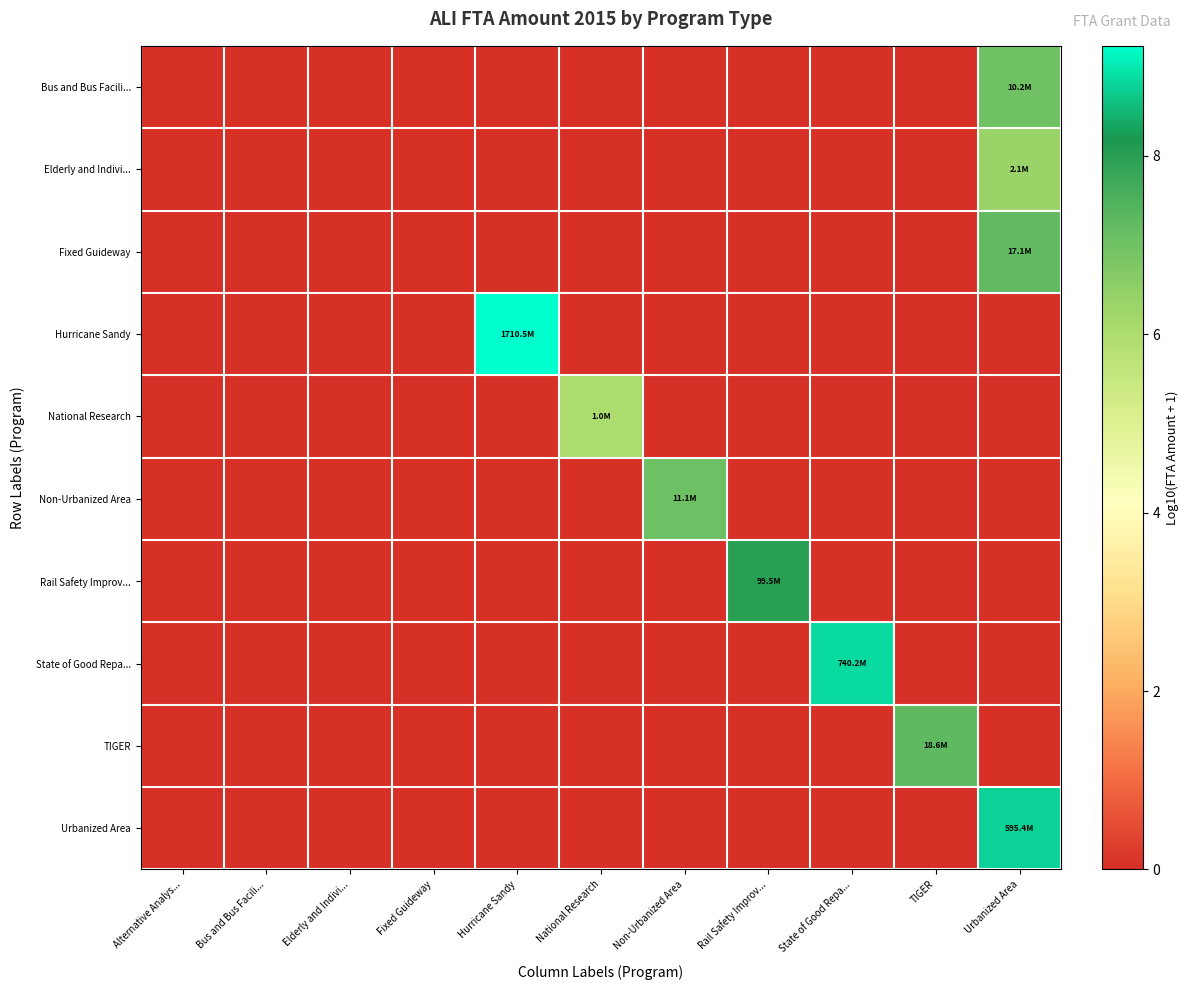

At how many categories does at least one series exceed 7?

6